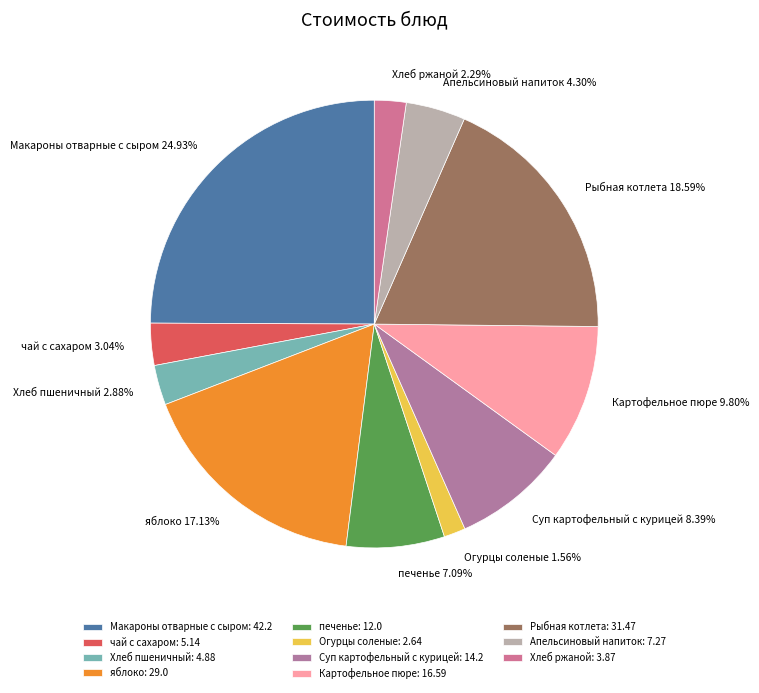

What percentage is the печенье slice, to the nearest percent?

7%